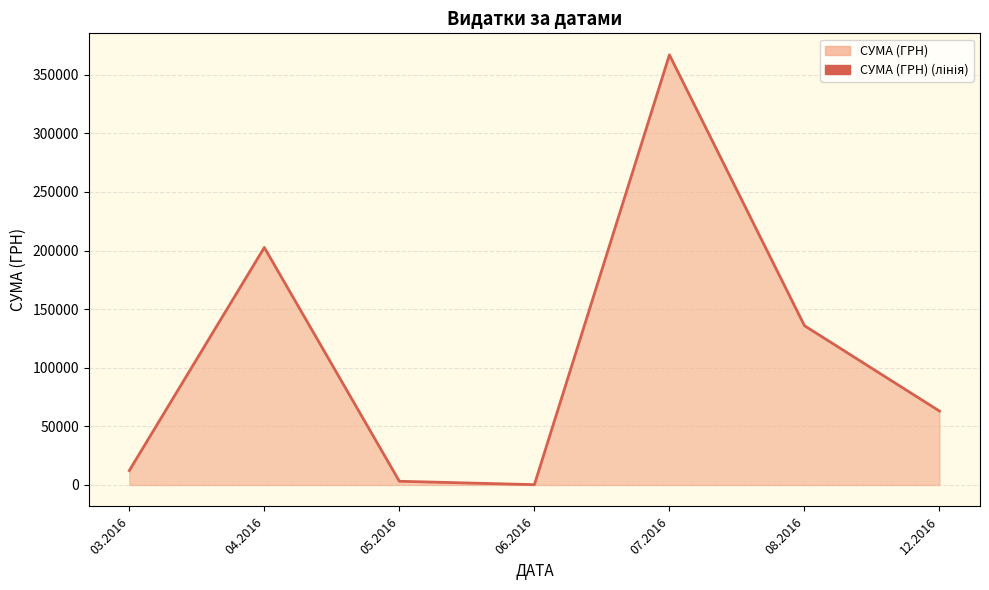

What is the greatest value displayed?

366938.8